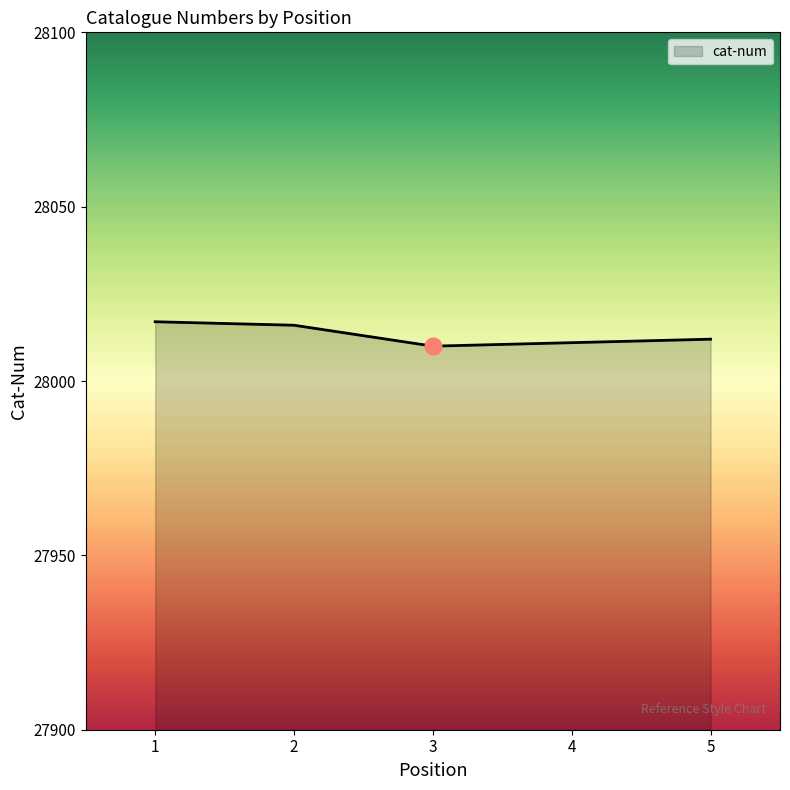

What is the sum of the values at 2 and 1?

56033